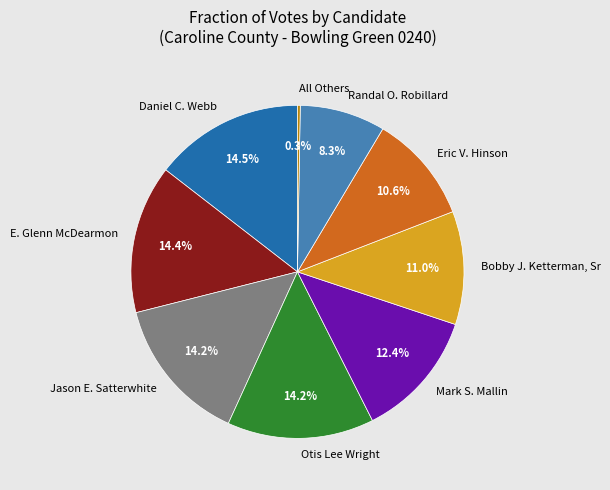

Does Randal O. Robillard account for over 50% of the chart?

No